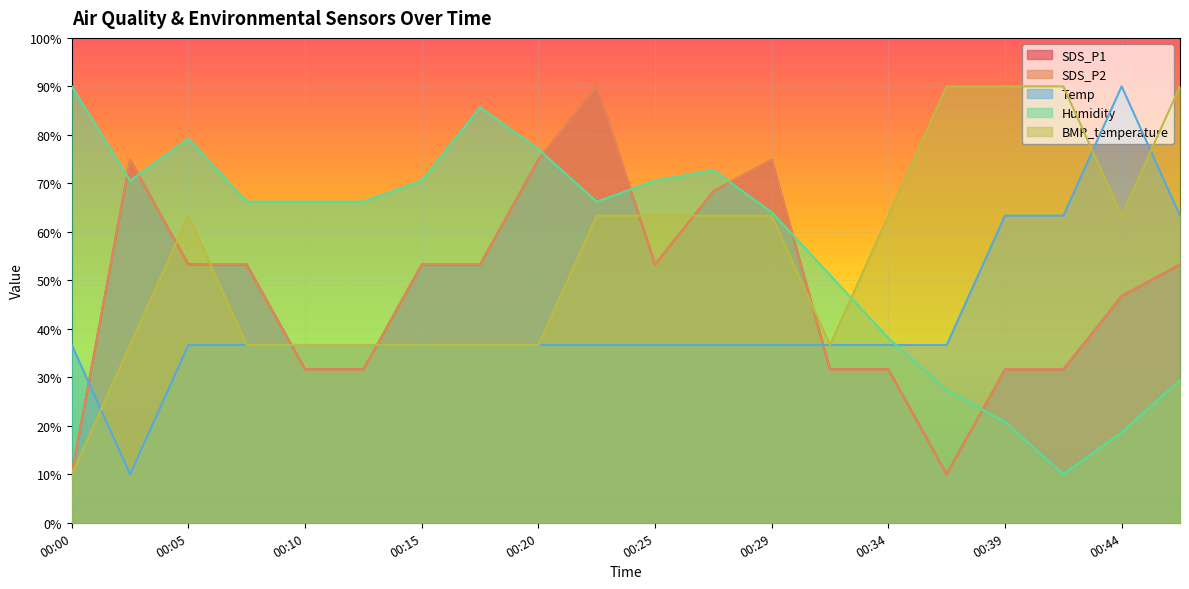

Reading left to right, extract all data points from this chart.

SDS_P1: 00:00=10.0	00:02=74.9	00:05=53.2	00:07=53.2	00:10=31.6	00:12=31.6	00:15=53.2	00:17=53.2	00:20=74.9	00:22=90.0	00:25=53.2	00:27=68.4	00:29=74.9	00:32=31.6	00:34=31.6	00:37=10.0	00:39=31.6	00:42=31.6	00:44=46.8	00:47=53.2
SDS_P2: 00:00=10.0	00:02=74.9	00:05=53.2	00:07=53.2	00:10=31.6	00:12=31.6	00:15=53.2	00:17=53.2	00:20=74.9	00:22=90.0	00:25=53.2	00:27=68.4	00:29=74.9	00:32=31.6	00:34=31.6	00:37=10.0	00:39=31.6	00:42=31.6	00:44=46.8	00:47=53.2
Temp: 00:00=36.7	00:02=10.0	00:05=36.7	00:07=36.7	00:10=36.7	00:12=36.7	00:15=36.7	00:17=36.7	00:20=36.7	00:22=36.7	00:25=36.7	00:27=36.7	00:29=36.7	00:32=36.7	00:34=36.7	00:37=36.7	00:39=63.3	00:42=63.3	00:44=90.0	00:47=63.3
Humidity: 00:00=90.0	00:02=70.5	00:05=79.2	00:07=66.2	00:10=66.2	00:12=66.2	00:15=70.5	00:17=85.7	00:20=77.0	00:22=66.2	00:25=70.5	00:27=72.7	00:29=64.1	00:32=51.1	00:34=38.1	00:37=27.3	00:39=20.8	00:42=10.0	00:44=18.6	00:47=29.5
BMP_temperature: 00:00=10.0	00:02=36.7	00:05=63.3	00:07=36.7	00:10=36.7	00:12=36.7	00:15=36.7	00:17=36.7	00:20=36.7	00:22=63.3	00:25=63.3	00:27=63.3	00:29=63.3	00:32=36.7	00:34=63.3	00:37=90.0	00:39=90.0	00:42=90.0	00:44=63.3	00:47=90.0